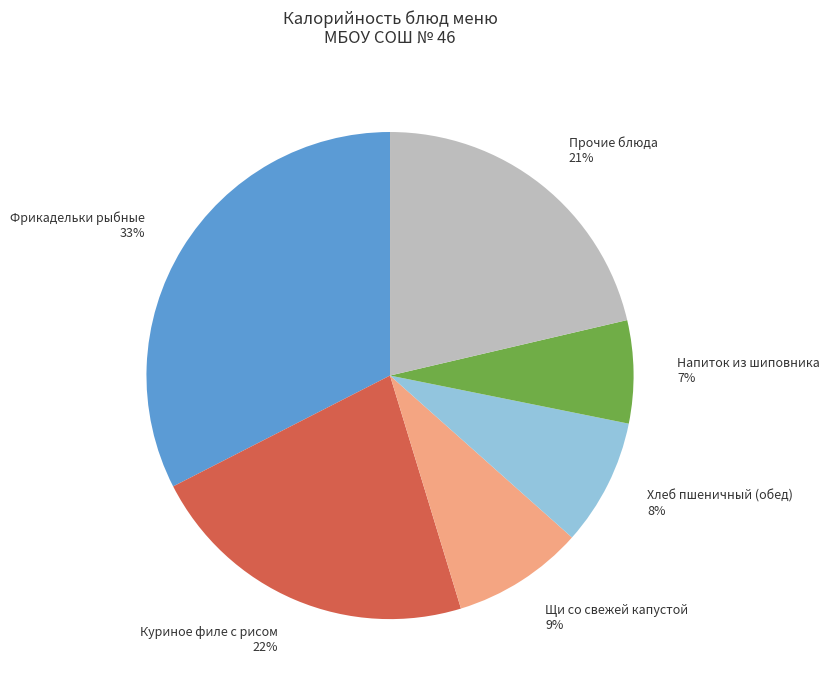

To the nearest percent, what is the difference between the Куриное филе с рисом 22% and Хлеб пшеничный (обед) 8% slice percentages?

14%